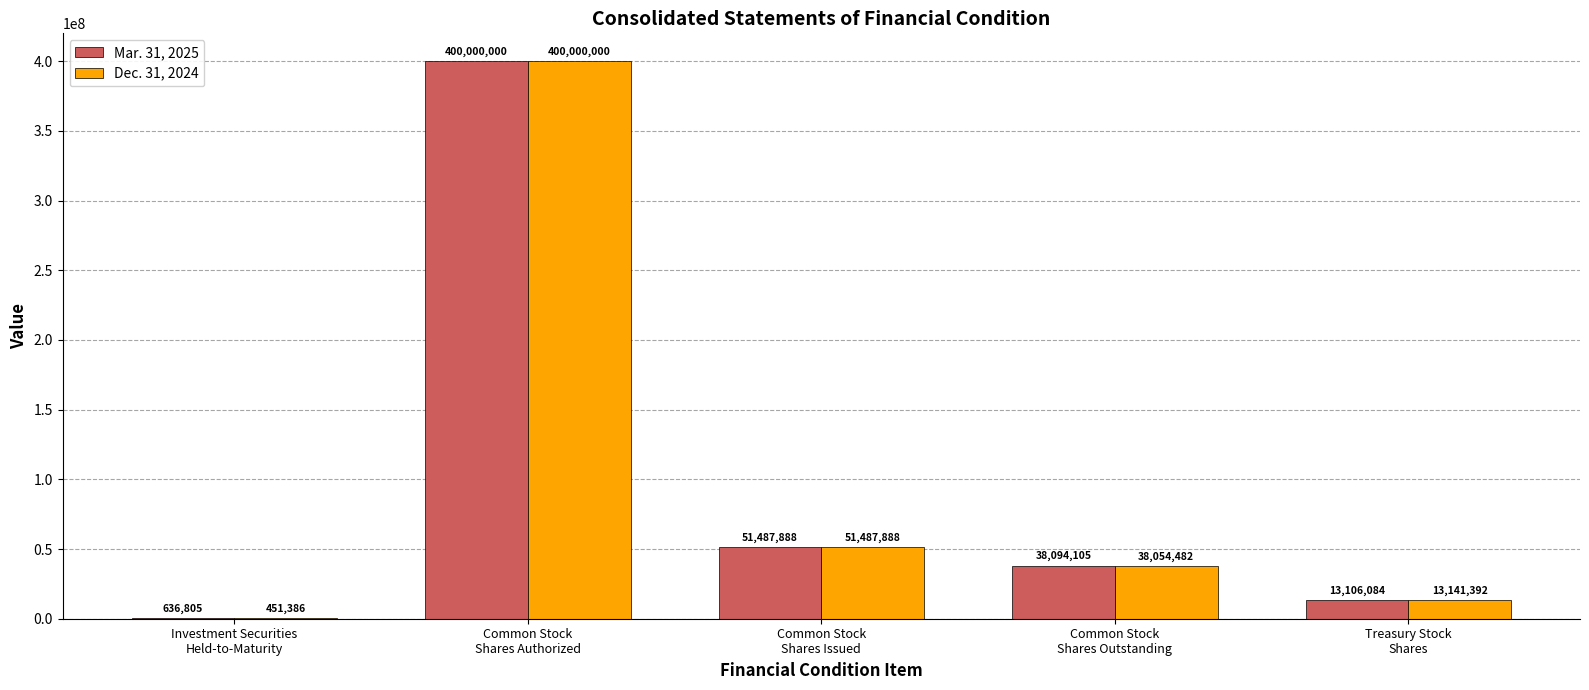

What is the sum of all Mar. 31, 2025 values?

503324882